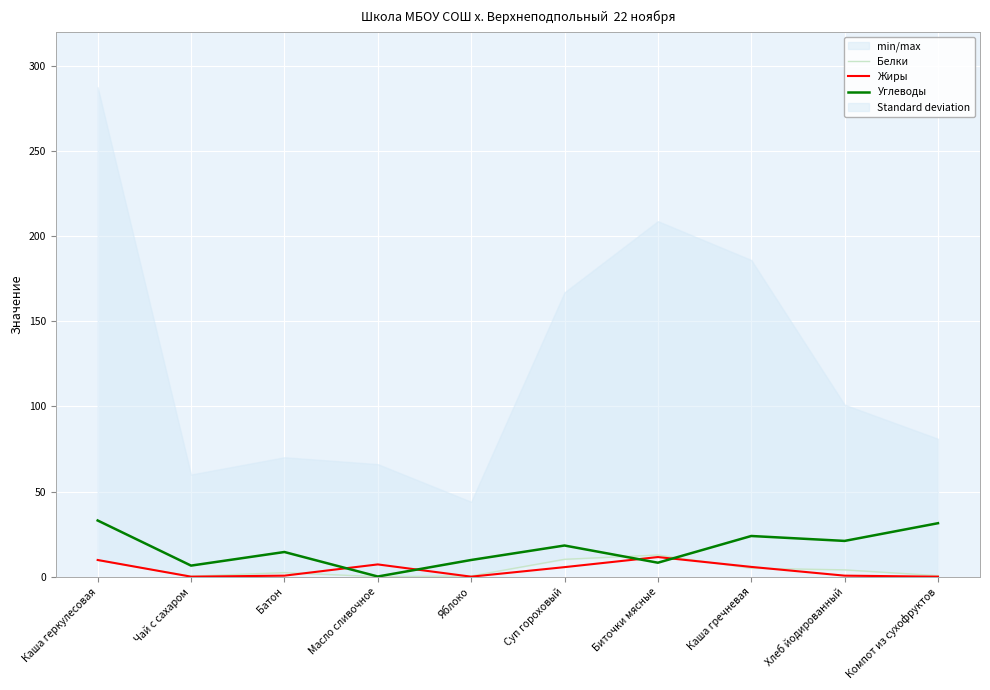

Between Яблоко and Чай с сахаром, which is larger?

Яблоко